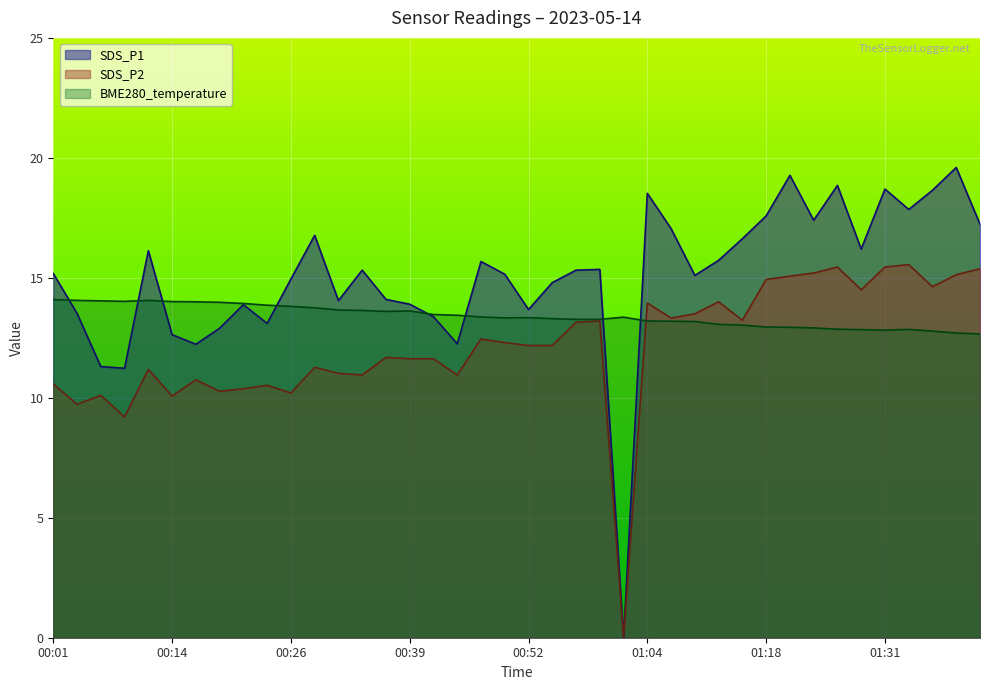

What position from the left is 01:16?

30